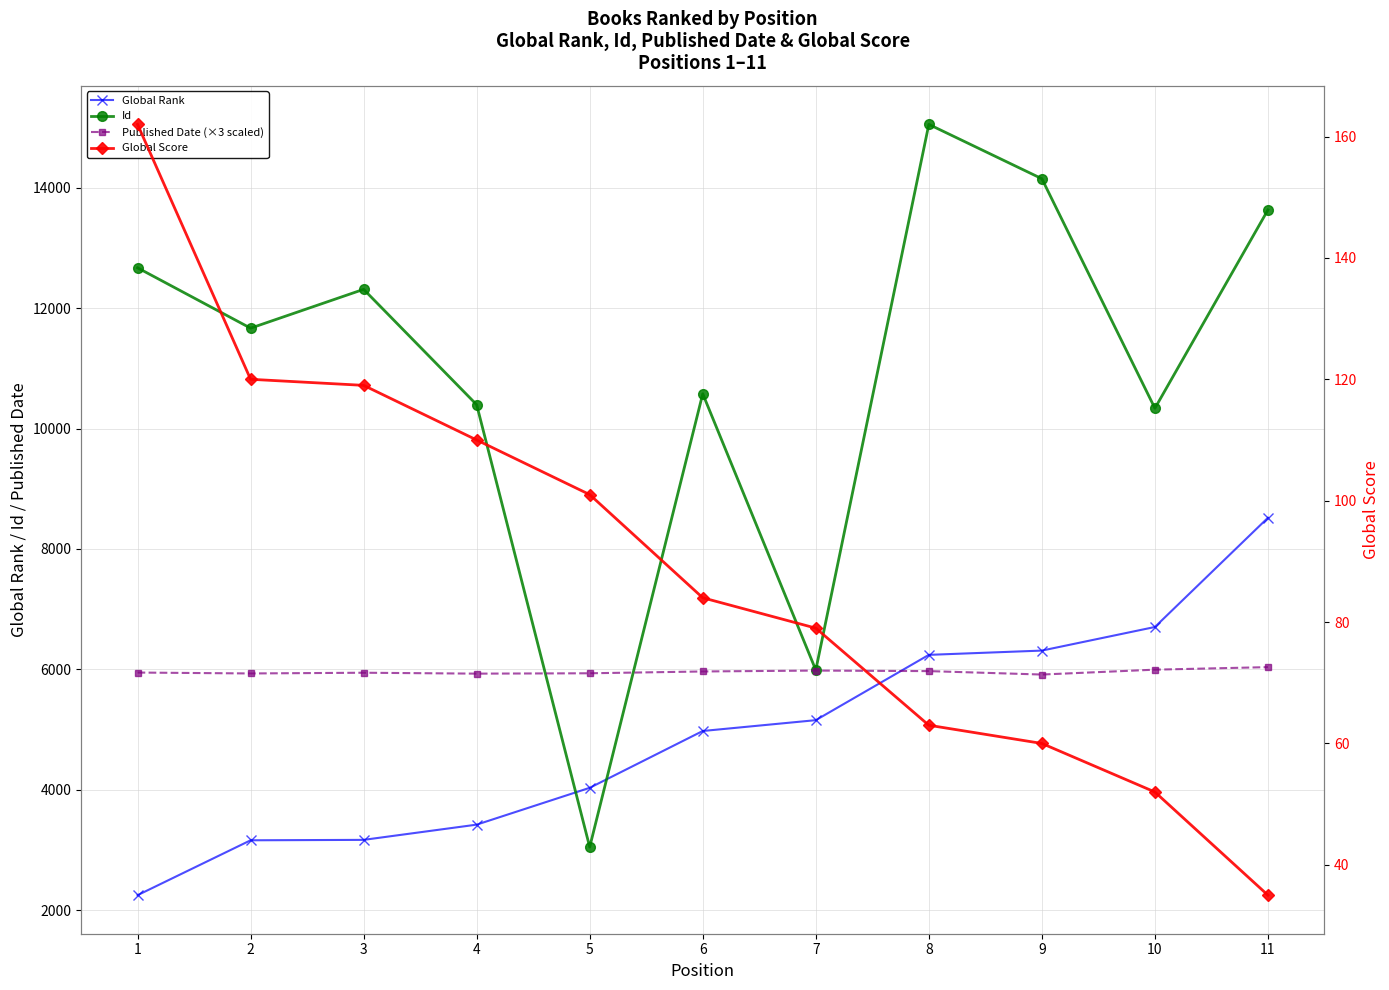

Reading left to right, what are all the values shown in this chart?

Global Rank: 2247	3159	3166	3419	4031	4975	5155	6240	6311	6703	8518
Id: 12671	11668	12313	10396	3047	10578	5988	15054	14151	10337	13633
Published Date (×3 scaled): 5946	5931	5943	5928	5934	5964	5979	5970	5913	5994	6036
Global Score: 162	120	119	110	101	84	79	63	60	52	35